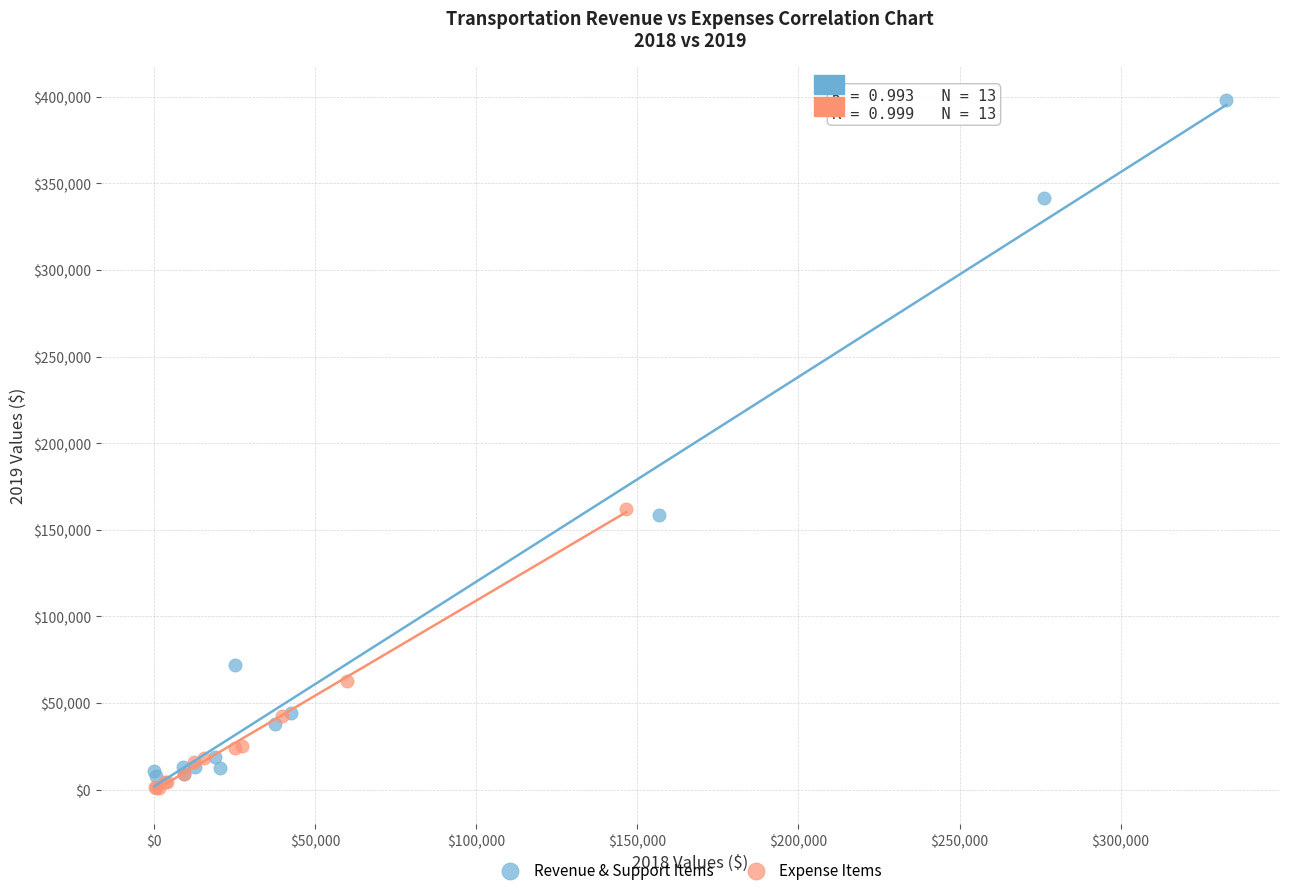

Which series contains the highest Y value?

Revenue & Support Items